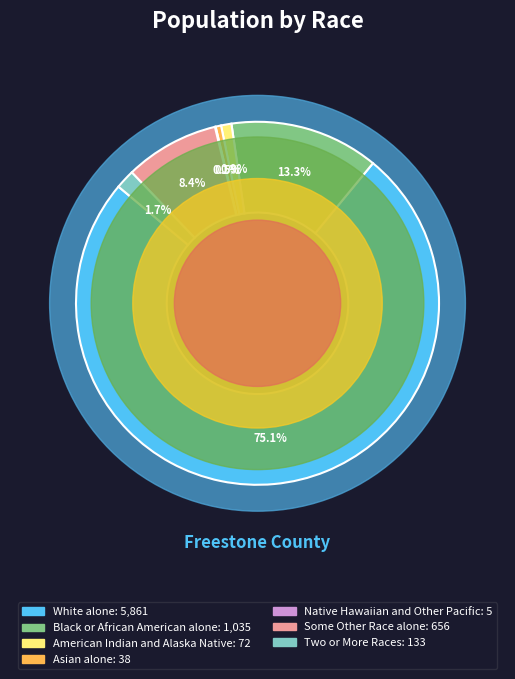

What is the change in value from Asian alone to Native Hawaiian and Other Pacific?

-33